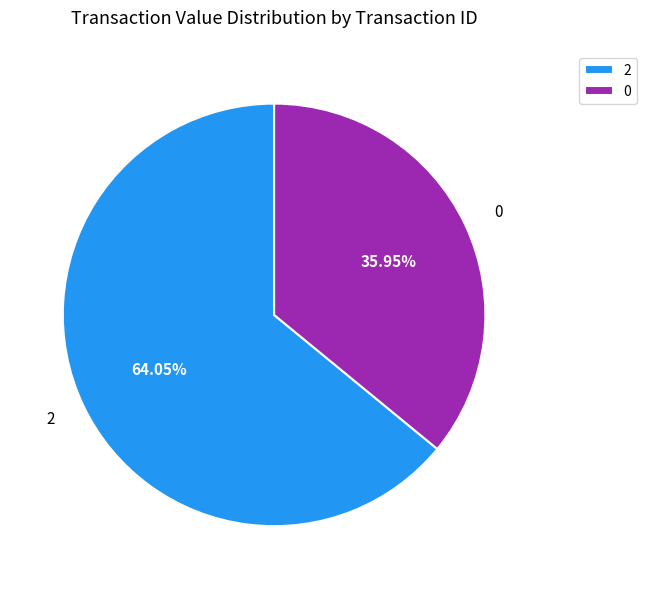

To the nearest percent, what percentage of the pie is 0?

36%